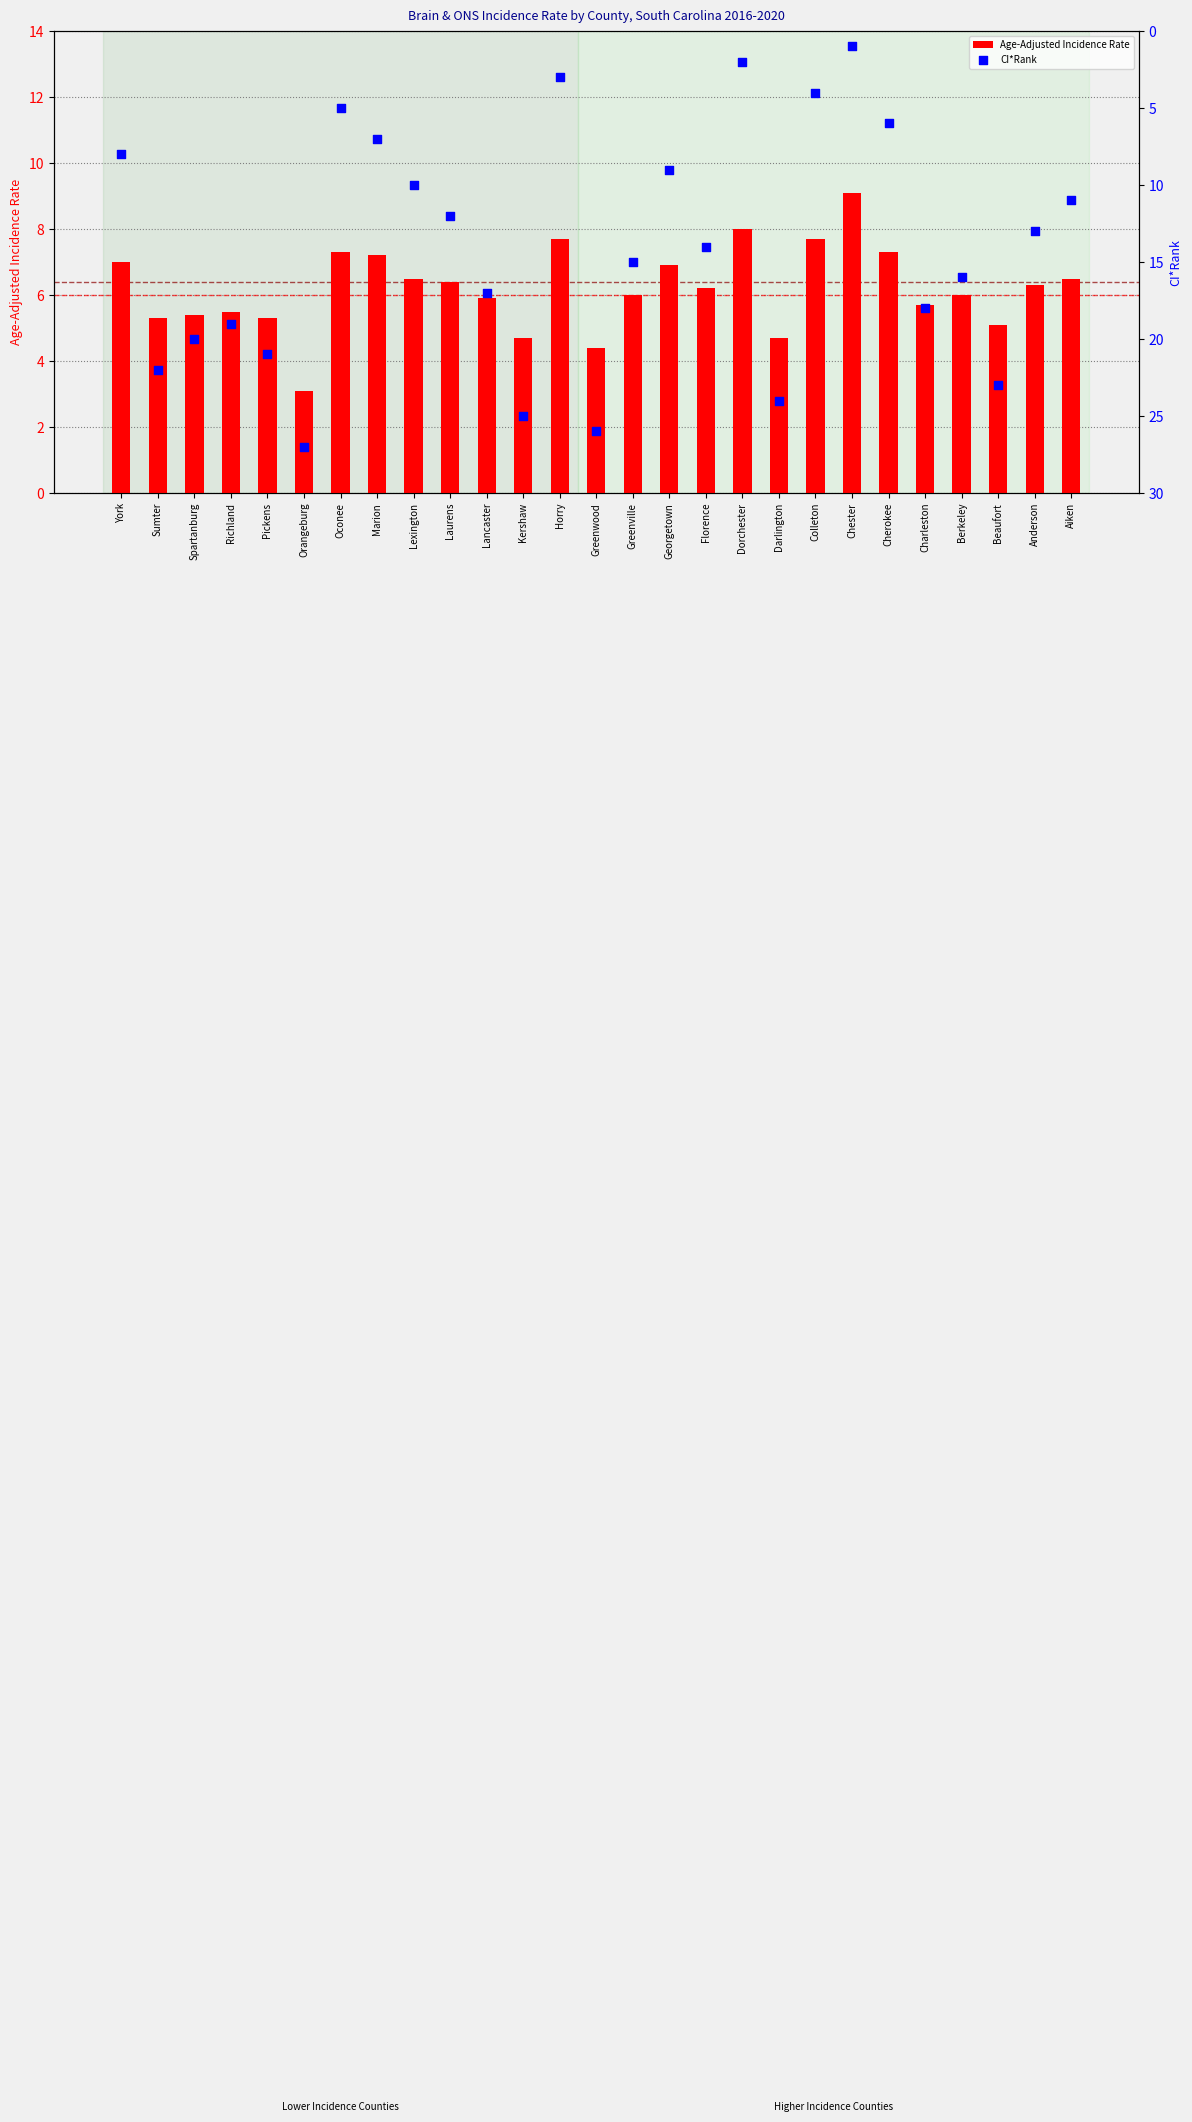

Which series reaches the minimum Y coordinate?

CI*Rank